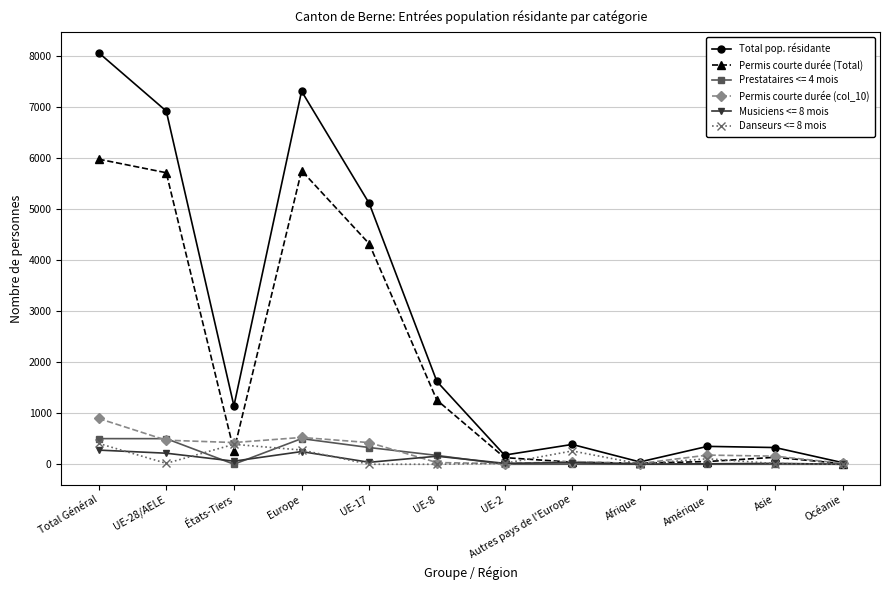

At which category is the sum across all series the highest?

Total Général